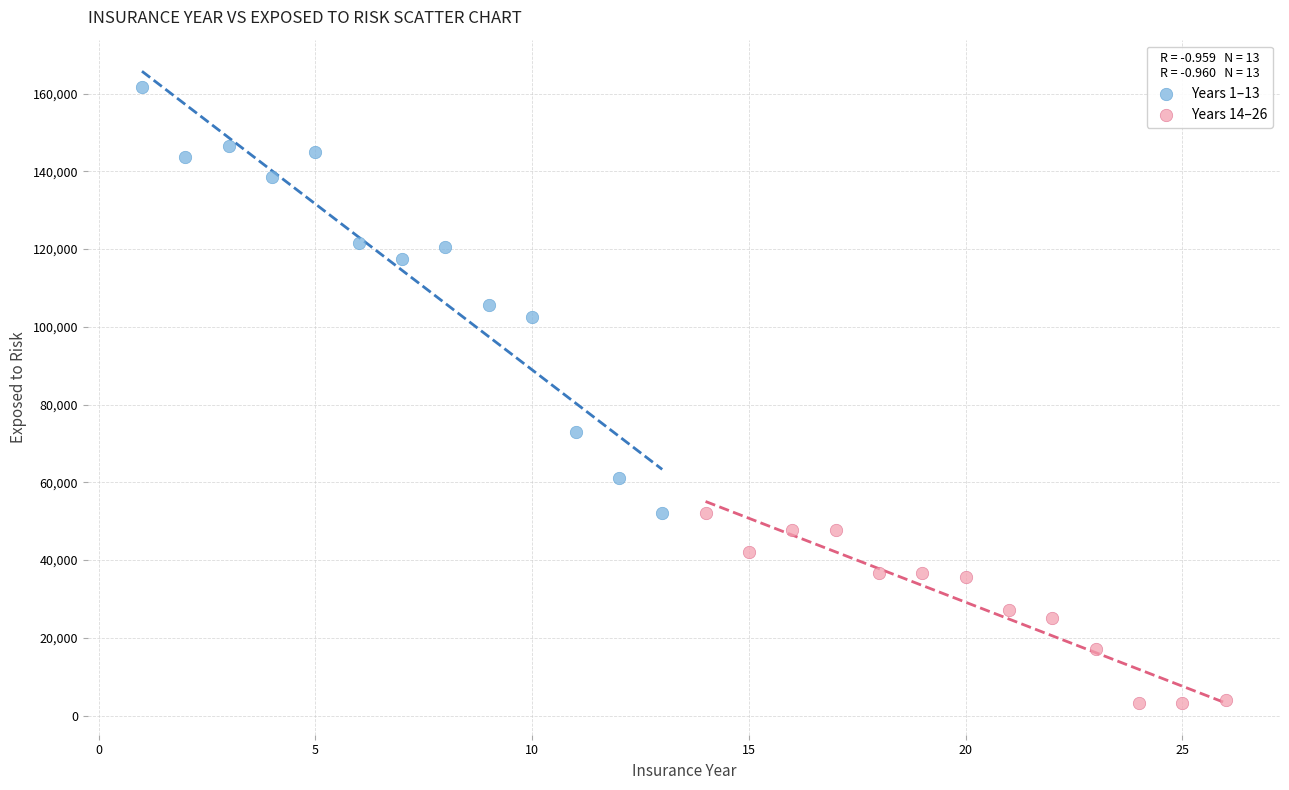

Which series has the widest spread of Y values?

Years 1–13